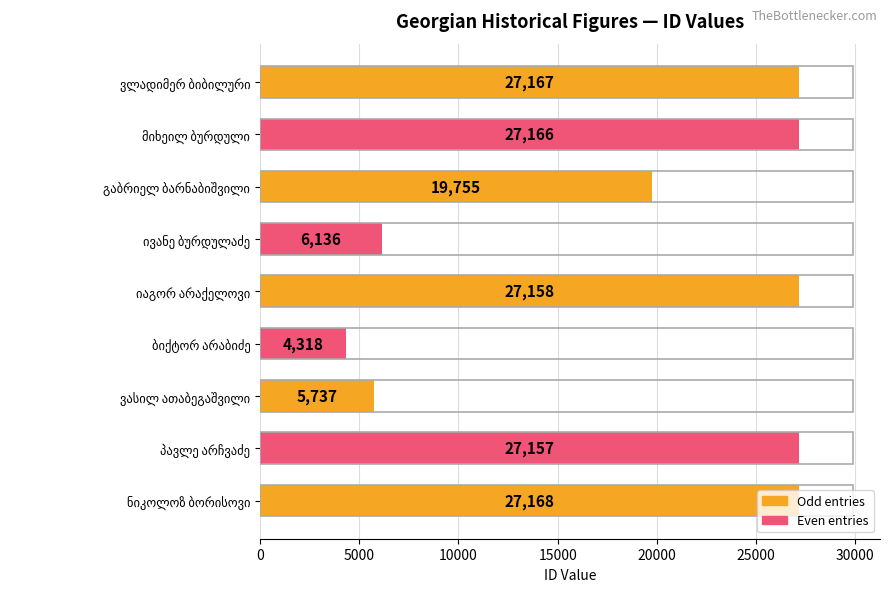

What is the maximum value shown in the chart?

27168